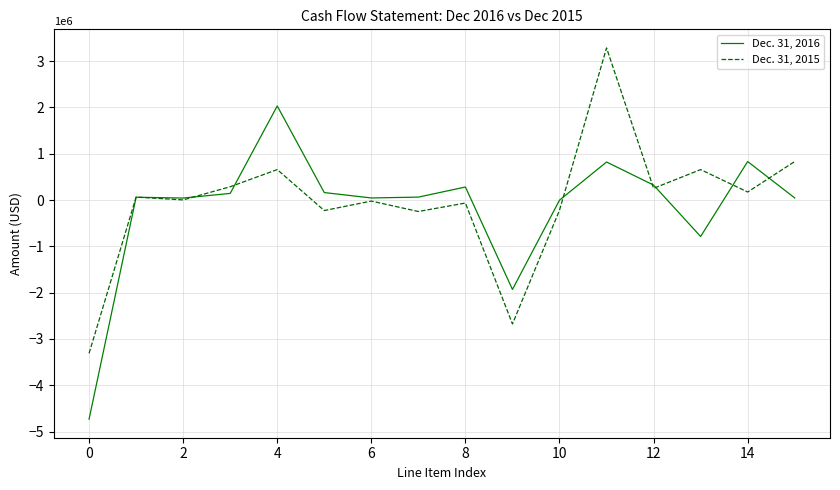

Rank the series by their maximum value, from lowest to highest.

Dec. 31, 2016, Dec. 31, 2015